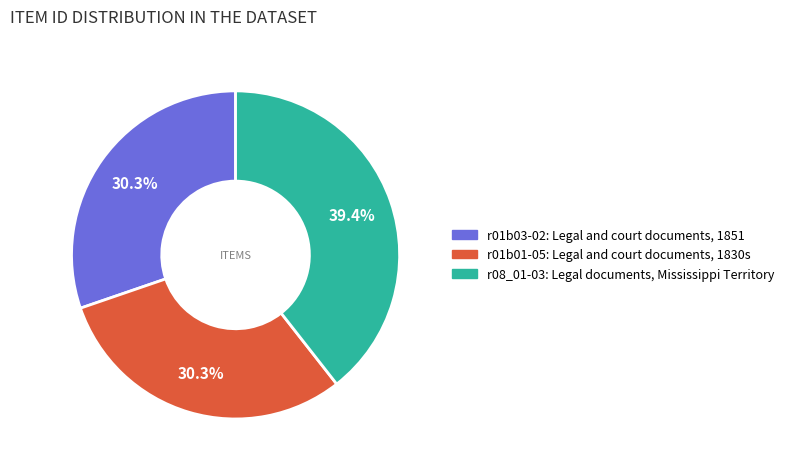

To the nearest percent, what is the difference between the r08_01-03: Legal documents, Mississippi Territory and r01b03-02: Legal and court documents, 1851 slice percentages?

9%